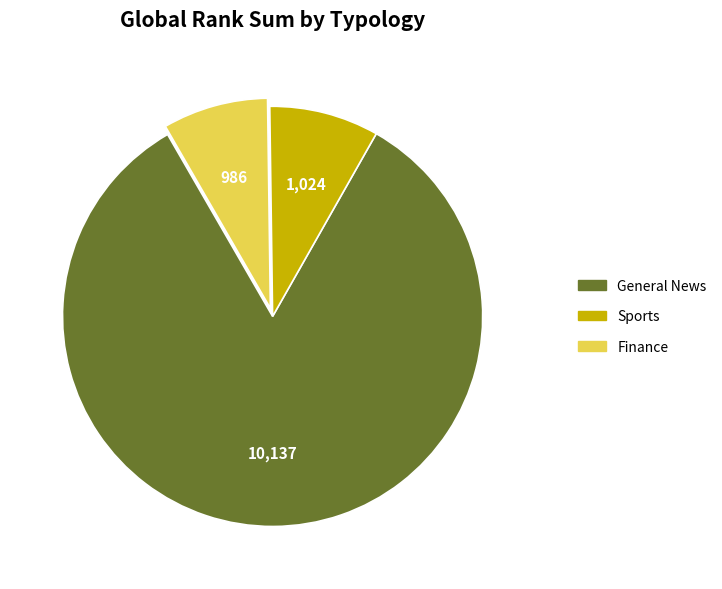

Is there any slice that represents more than half of the pie?

Yes